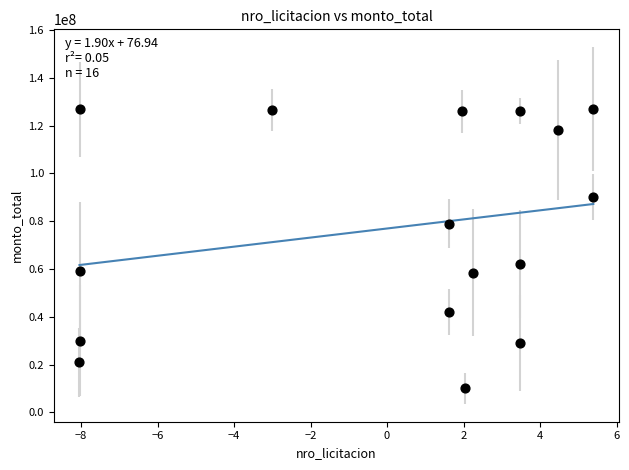

What is the range of Y values (max minus min)?

117000000